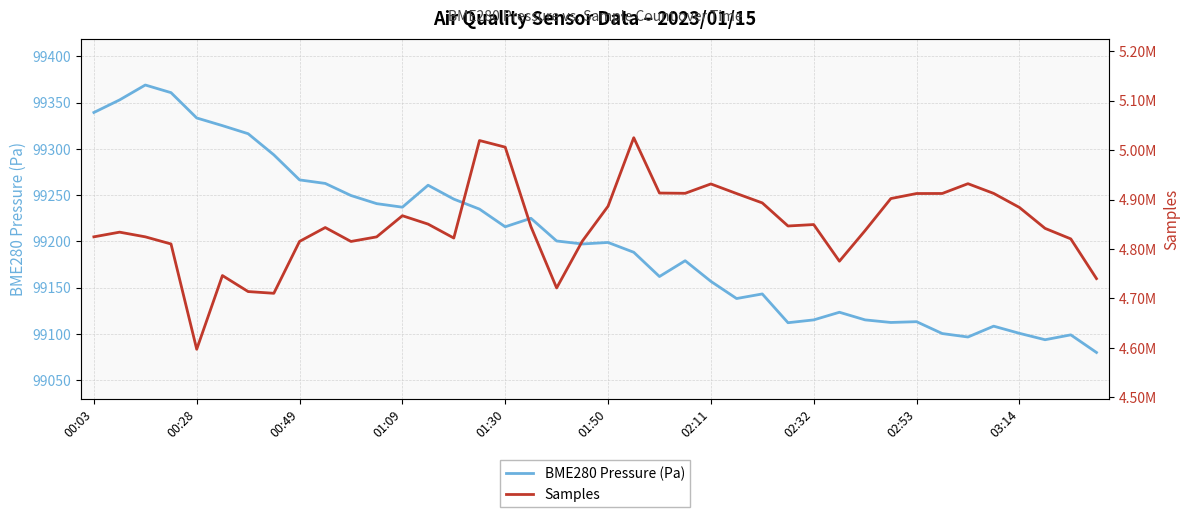

At which category is the sum across all series the highest?

21